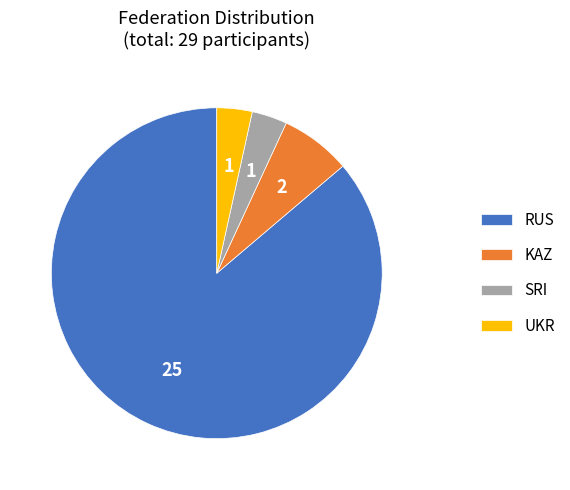

Which category has the biggest portion of the pie?

RUS